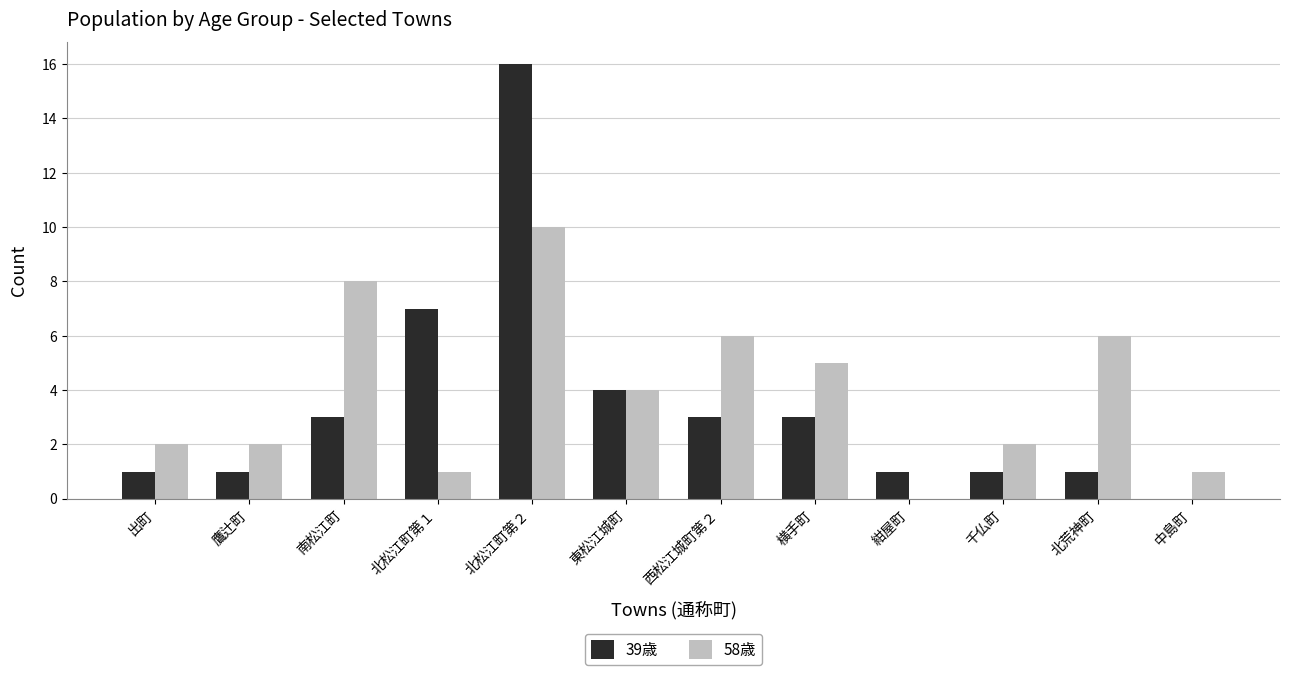

What is the sum of all 39歳 values?

41